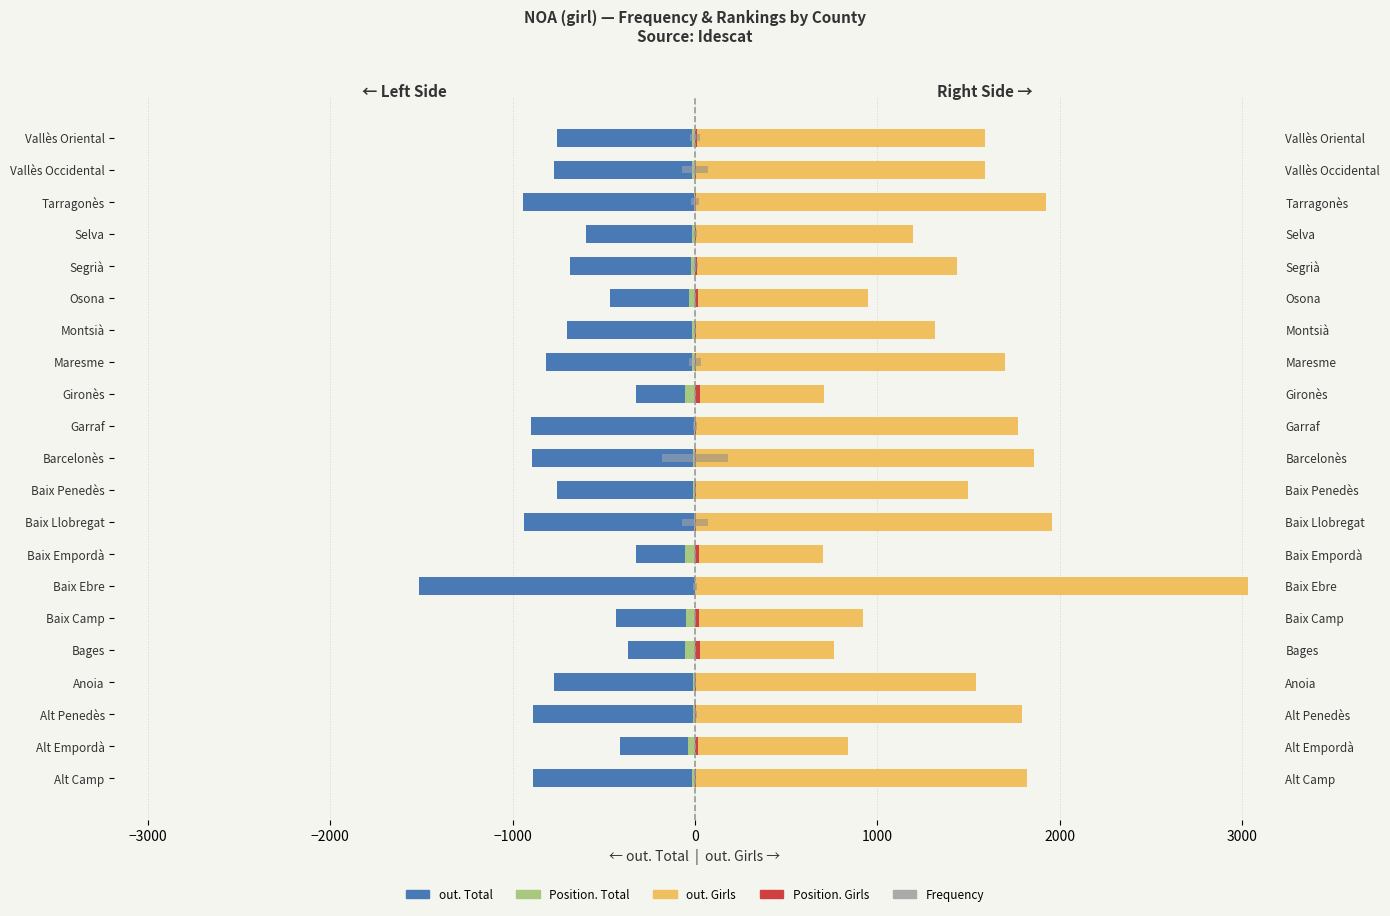

What is the value of the Position. Total bar at the 5th from the left?

-57